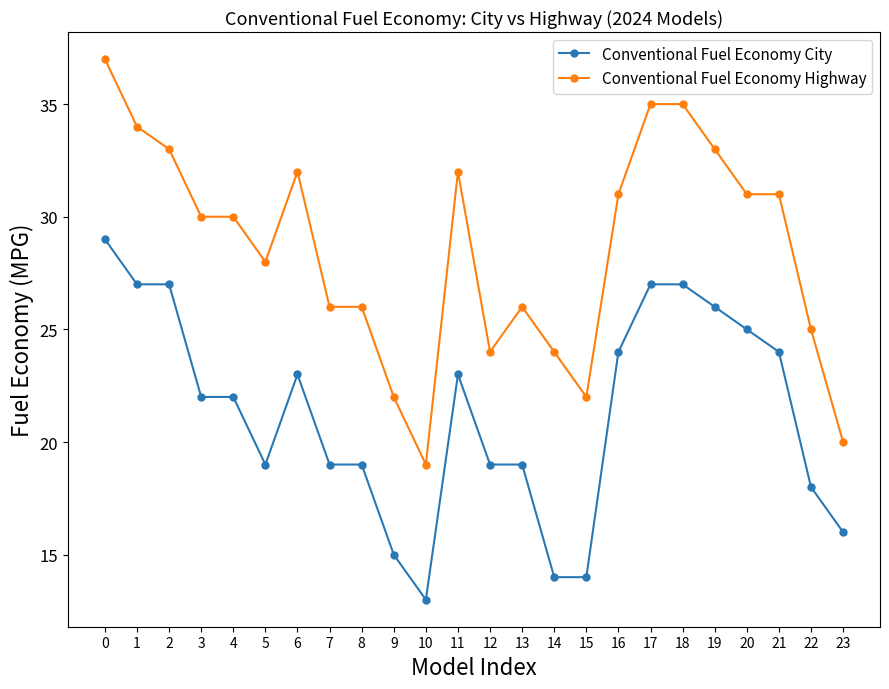

What is the difference between the maximum and minimum values in the Conventional Fuel Economy City series?

16